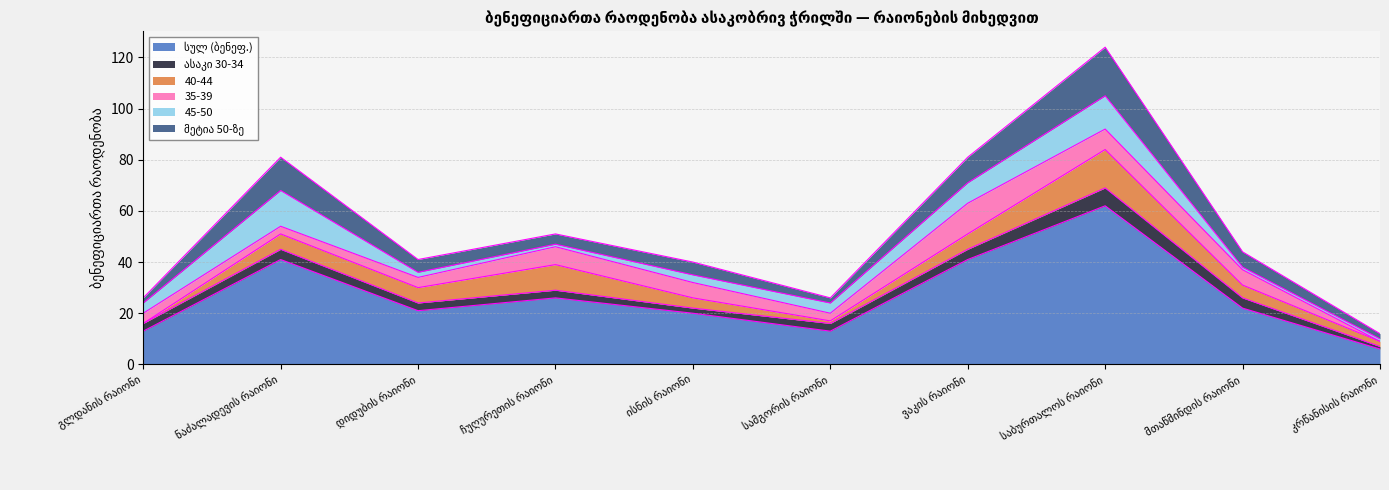

What is the difference between the second highest and minimum values in the ასაკი 30-34 series?

3